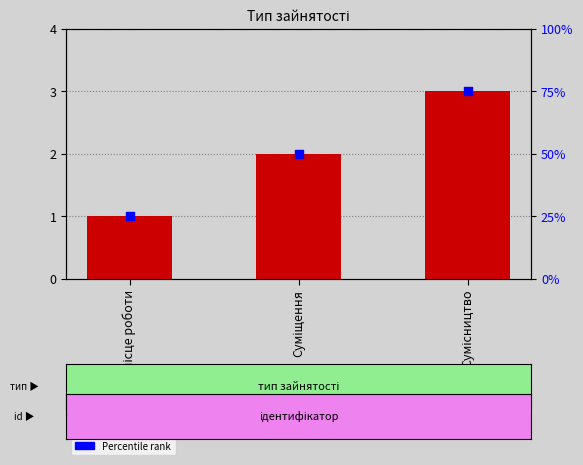

Is the value of Ідентифікатор at Сумісництво greater than the value of Percentile rank at Основне місце роботи?

No